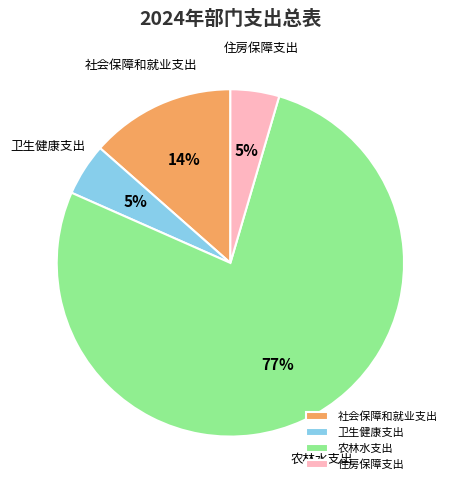

To the nearest percent, what percentage of the pie is 卫生健康支出?

5%